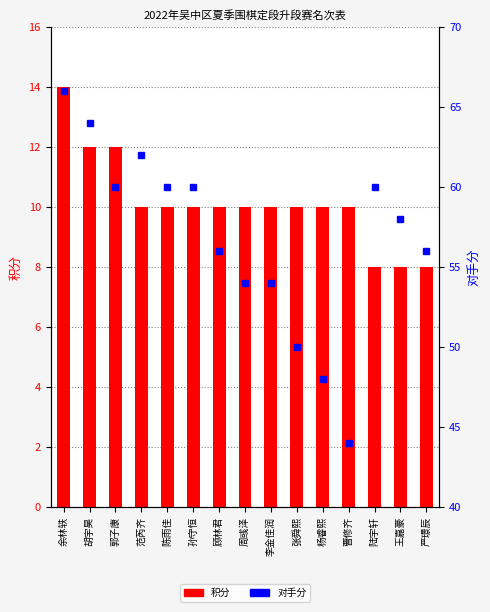

Is it true that 积分 equals 12 at 胡宇昊?

True